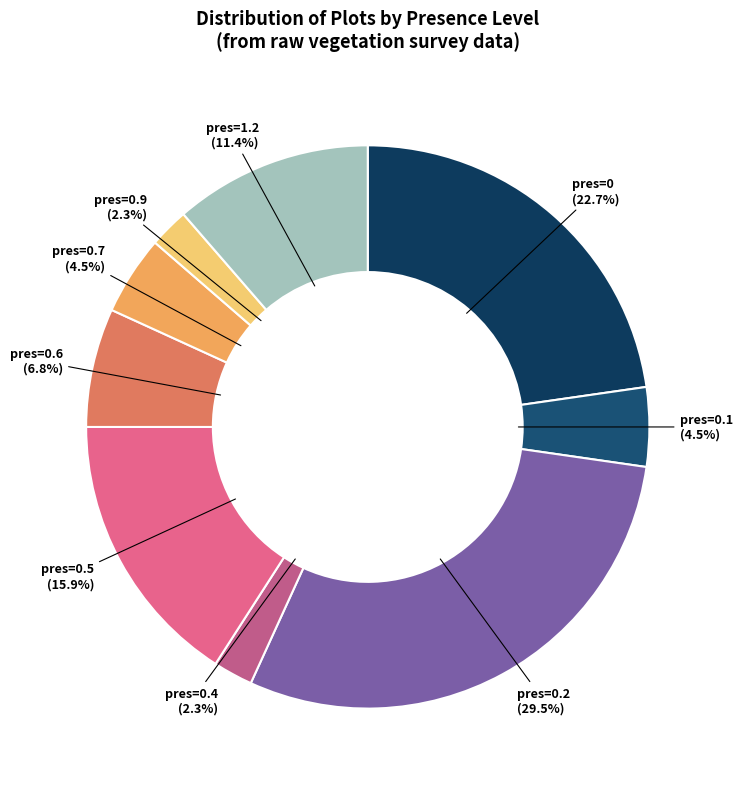

What is the total percentage of pres=0.9 and pres=0.1?

6.8%